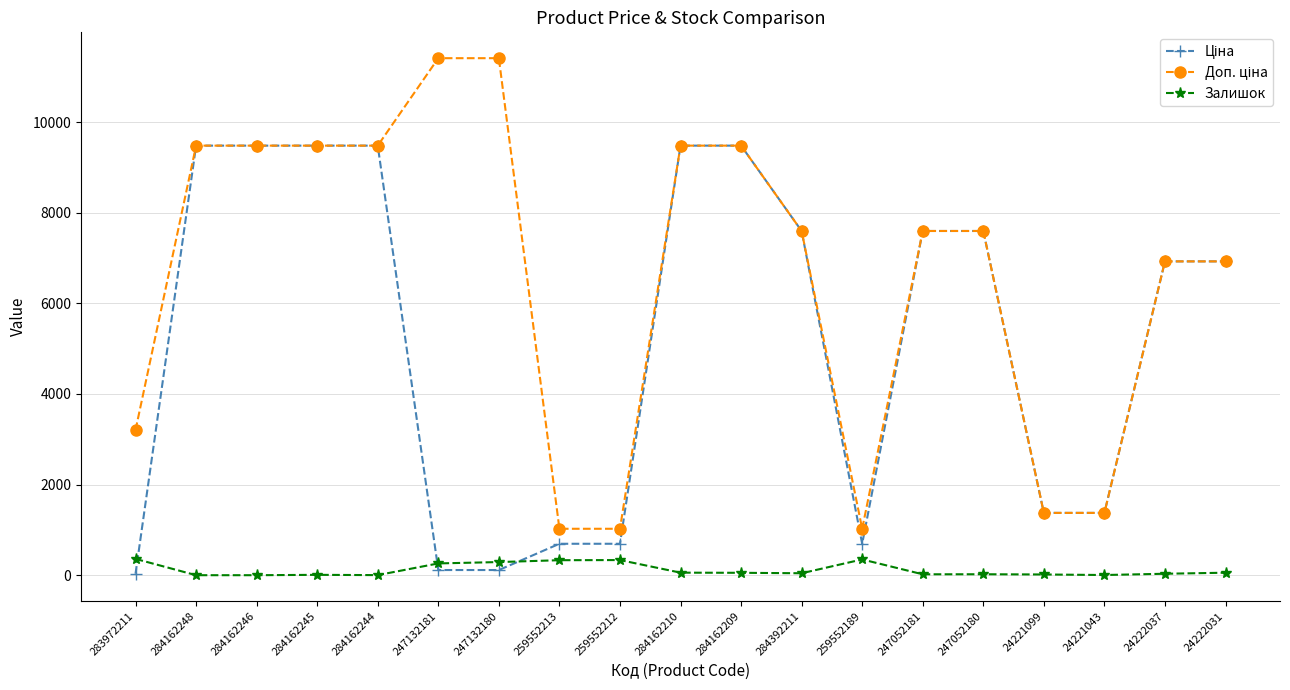

Is it true that Залишок equals 4.0 at 24221043?

True